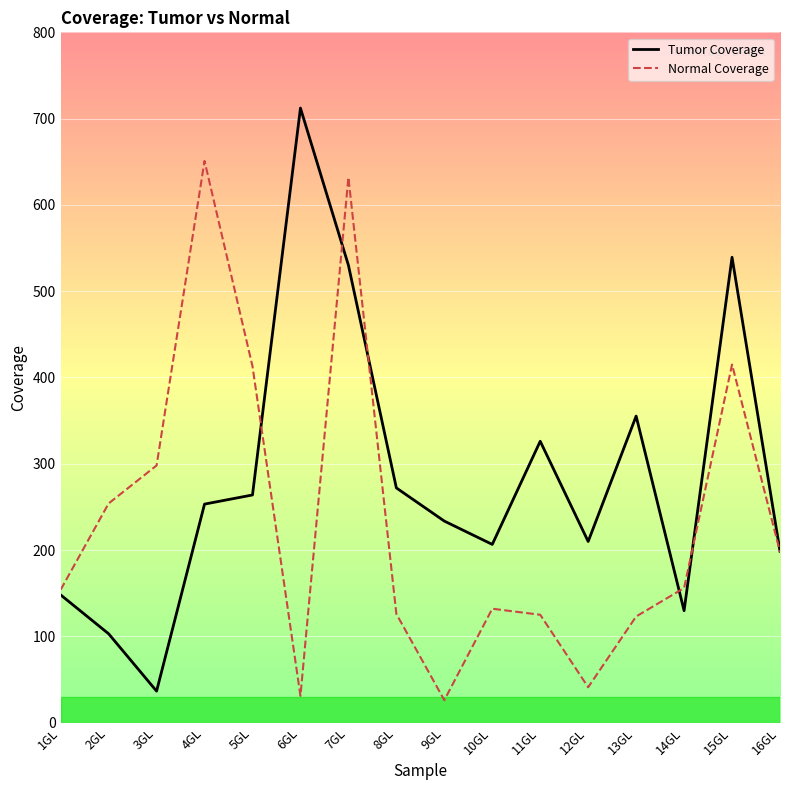

What are all the series names shown in the legend?

Tumor Coverage, Normal Coverage